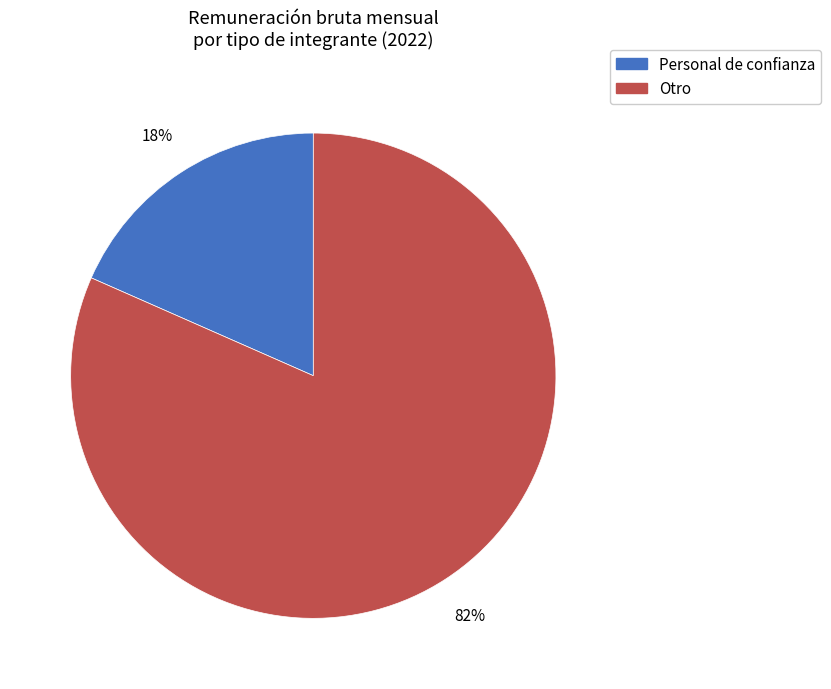

How many segments does this pie chart have?

2